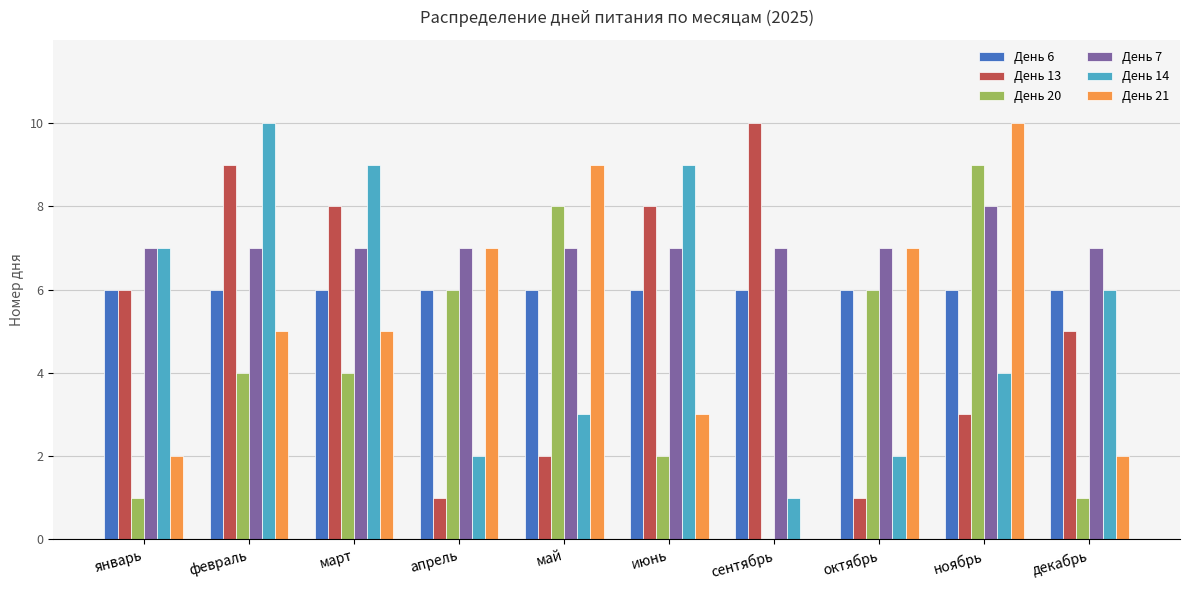

What is the sum of the День 21 values at май and апрель?

16